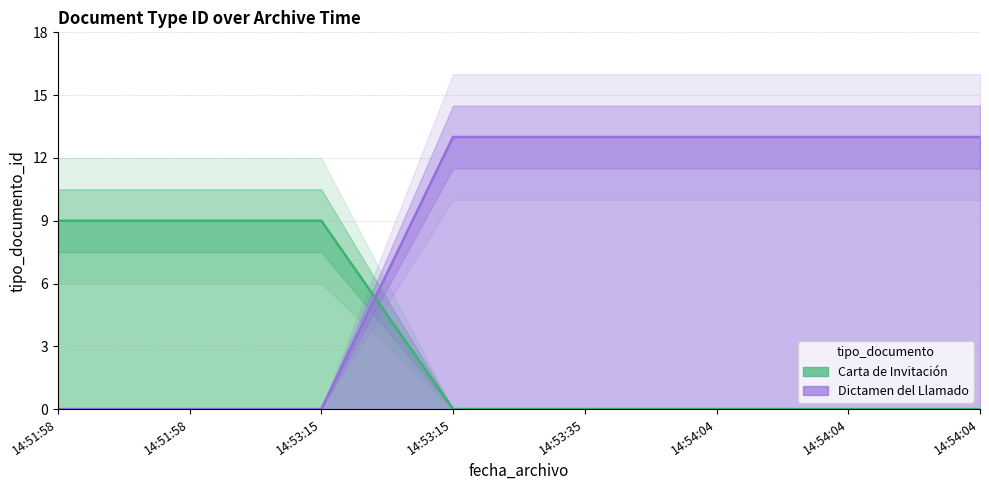

Between 14:53:15 and 14:53:35, which is larger?

14:53:15